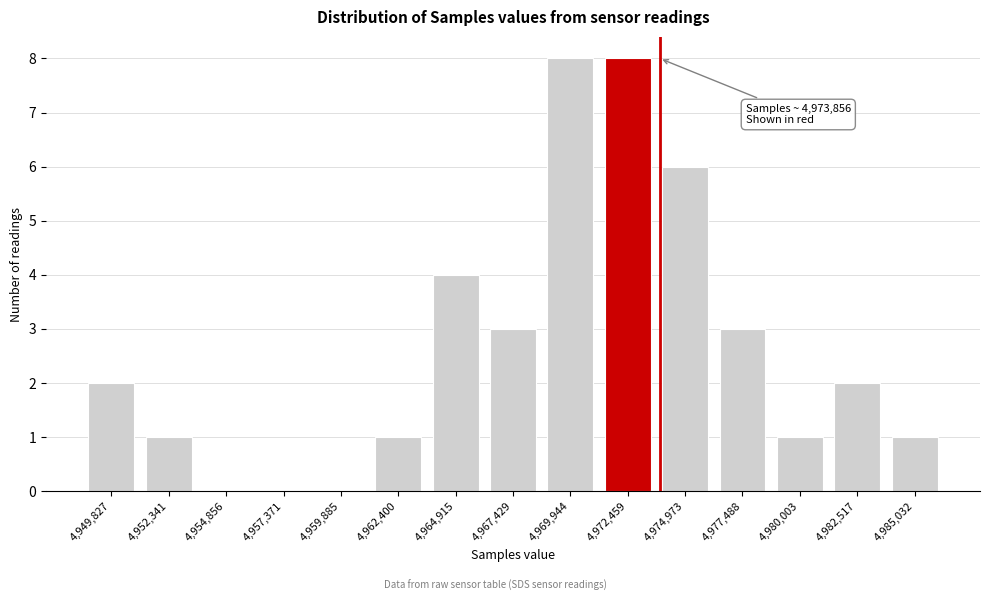

Reading left to right, transcribe all the data shown in this chart.

4,949,827=2	4,952,341=1	4,954,856=0	4,957,371=0	4,959,885=0	4,962,400=1	4,964,915=4	4,967,429=3	4,969,944=8	4,972,459=8	4,974,973=6	4,977,488=3	4,980,003=1	4,982,517=2	4,985,032=1